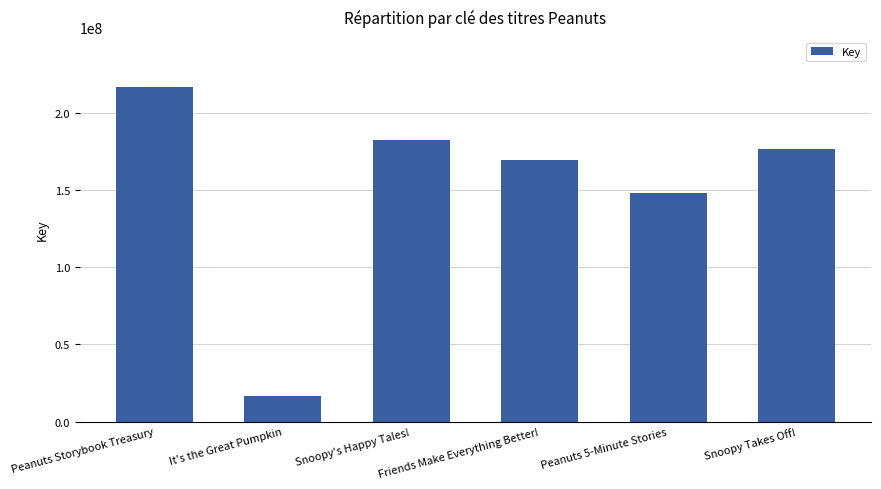

Reading left to right, what are all the values shown in this chart?

Peanuts Storybook Treasury=216457089	It's the Great Pumpkin=16352240	Snoopy's Happy Tales!=182365732	Friends Make Everything Better!=169355882	Peanuts 5-Minute Stories=147798127	Snoopy Takes Off!=176732207